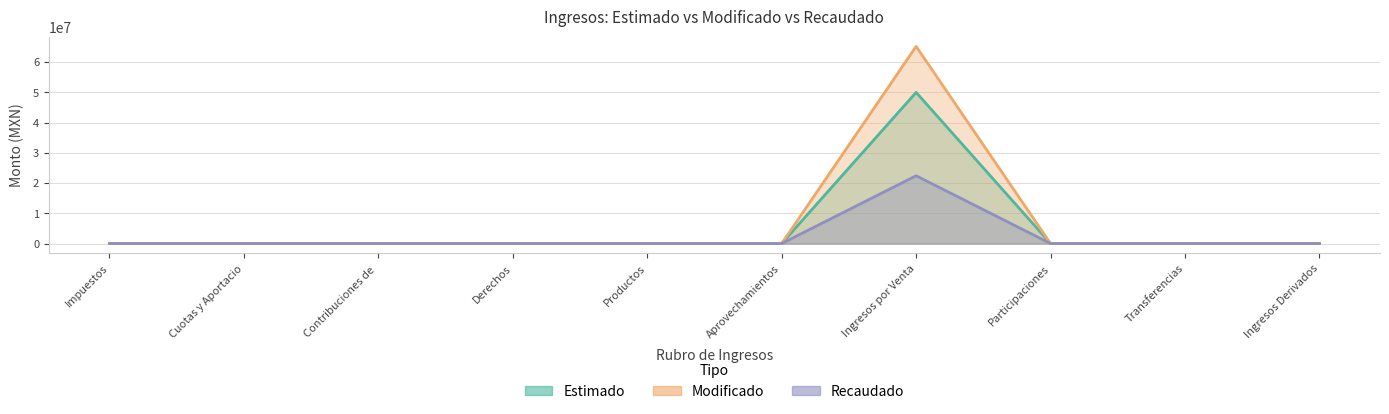

At which category does Estimado reach its first local peak?

Ingresos por Venta